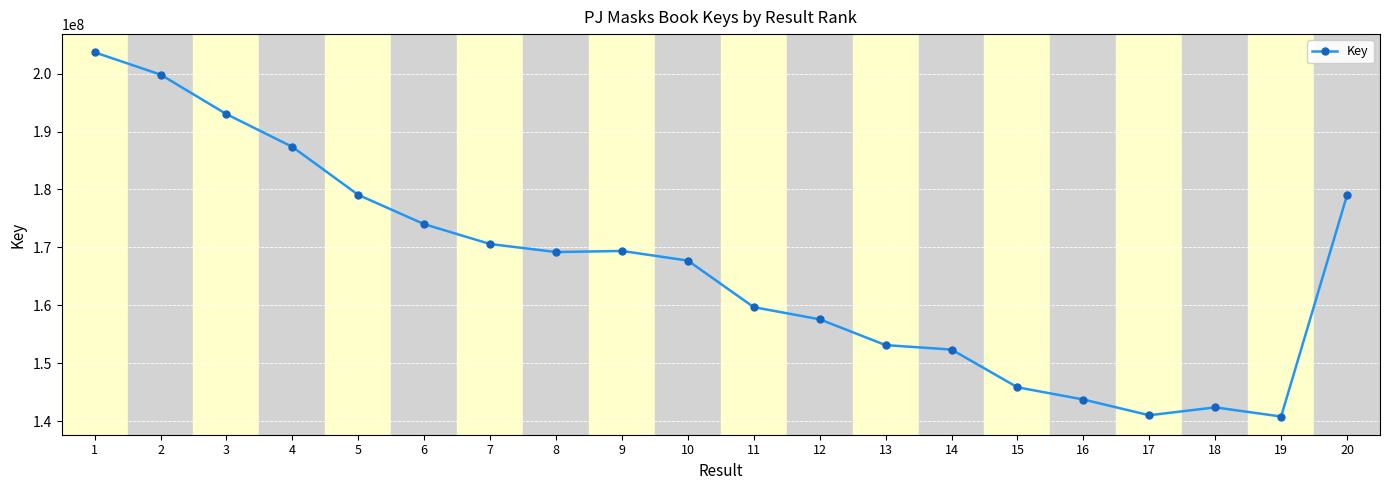

Is this an area chart (filled region under the line)?

No